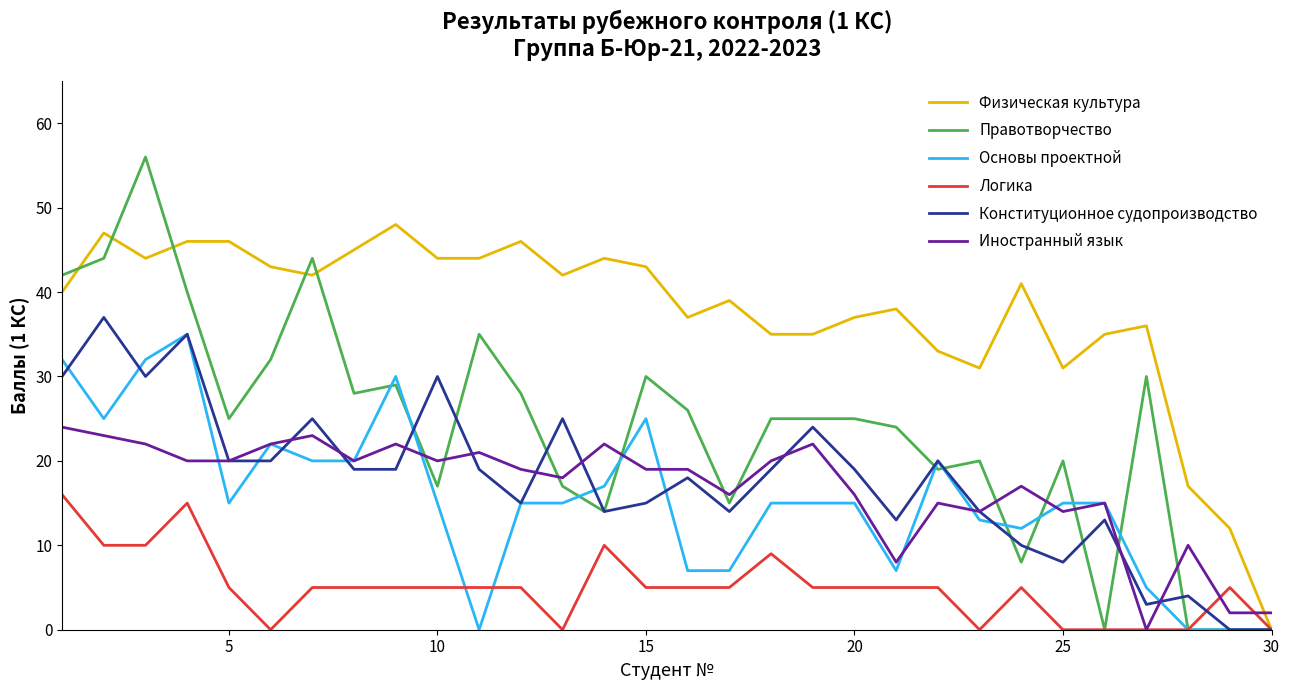

What is the sum of all Логика values?

150